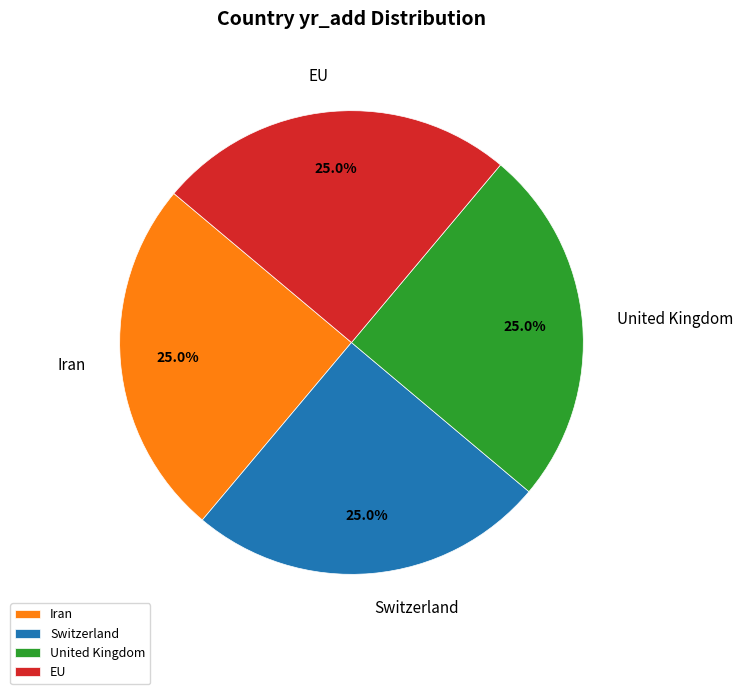

What is the ratio of the value at Iran to the value at Switzerland?

1.0